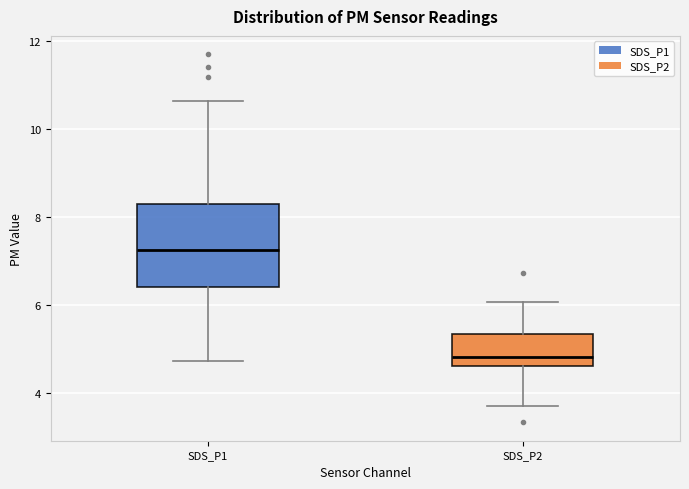

Reading left to right, read every box against the y-axis: the position of its median line, the range the box covers, and the ends of its whiskers. The values are not printed on the chart, so give them approximately, as read against the axis.

SDS_P1: median 7.2, box 6.4 to 8.4, whiskers 4.8 to 10.6
SDS_P2: median 4.8, box 4.6 to 5.4, whiskers 3.8 to 6.0